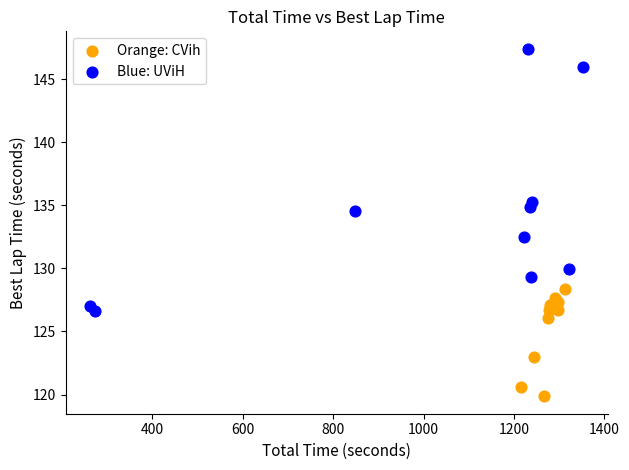

Which series contains the highest Y value?

Blue: UViH